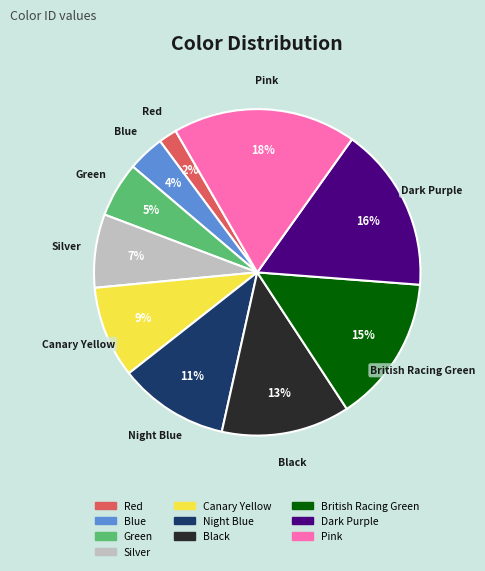

Rank the categories by value from highest to lowest.

Pink, Dark Purple, British Racing Green, Black, Night Blue, Canary Yellow, Silver, Green, Blue, Red